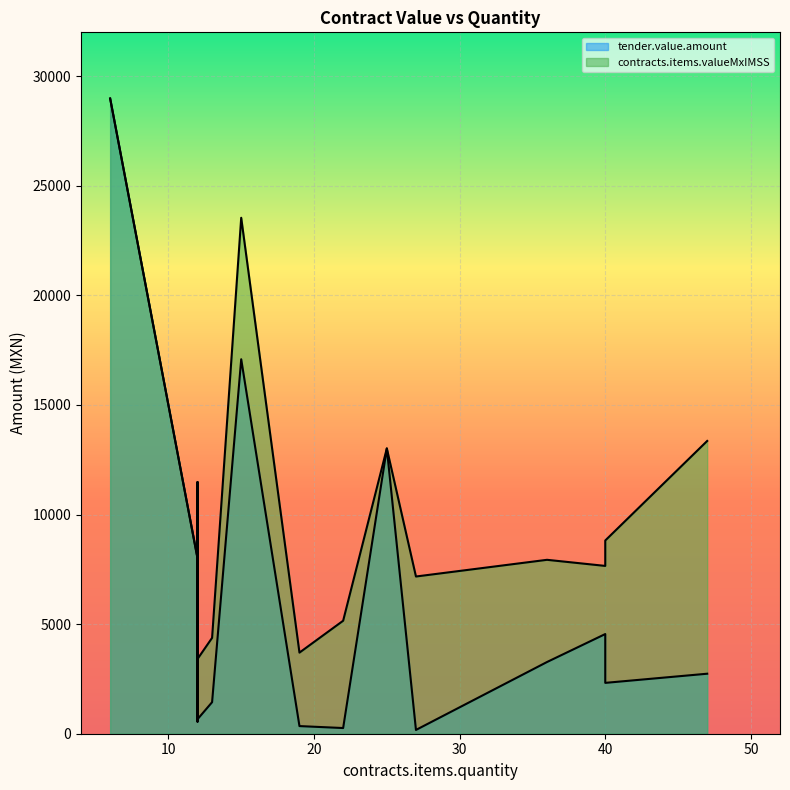

What is the label of the 17th point from the right?

6